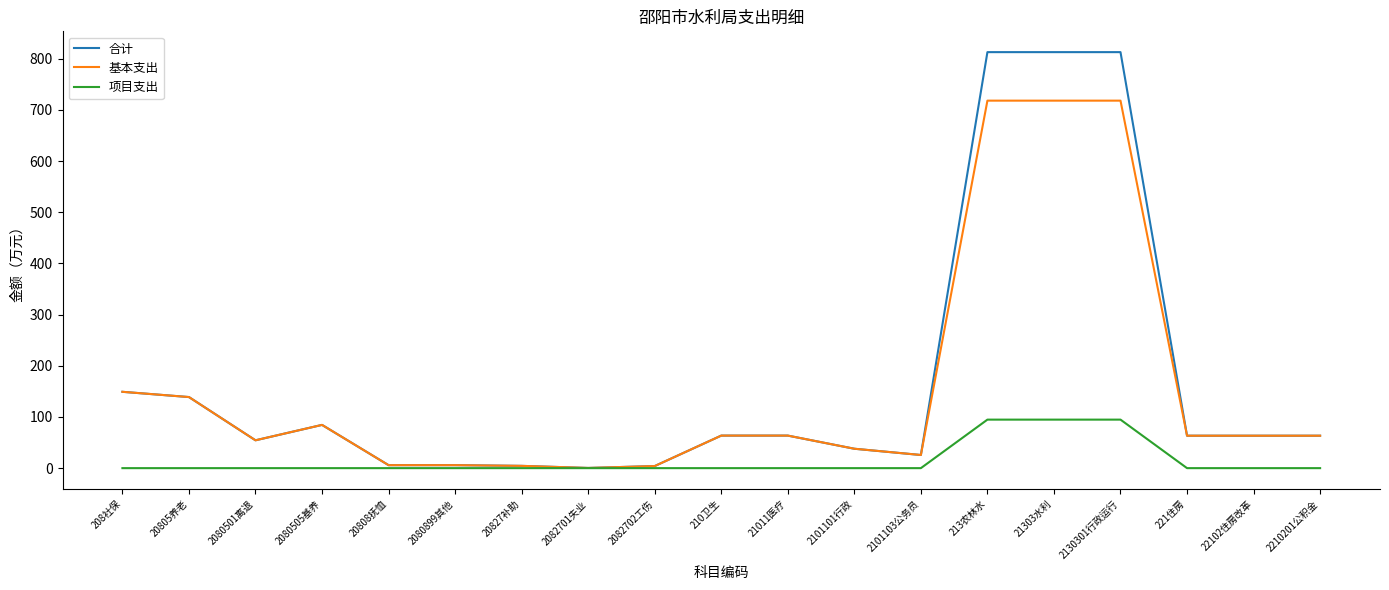

What position from the left is 2210201公积金?

19